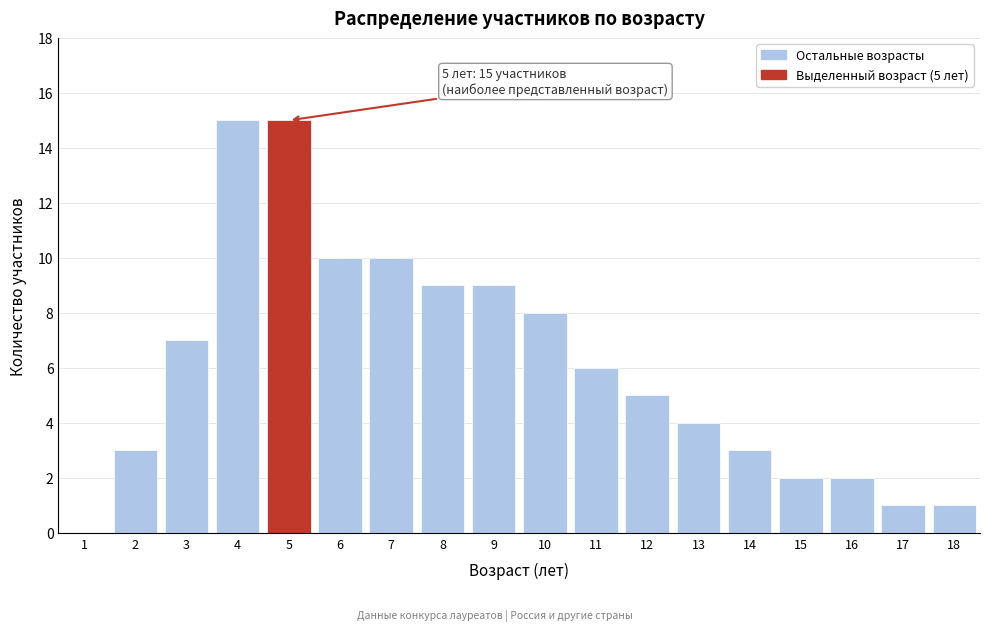

Reading left to right, transcribe all the data shown in this chart.

1=0	2=3	3=7	4=15	5=15	6=10	7=10	8=9	9=9	10=8	11=6	12=5	13=4	14=3	15=2	16=2	17=1	18=1